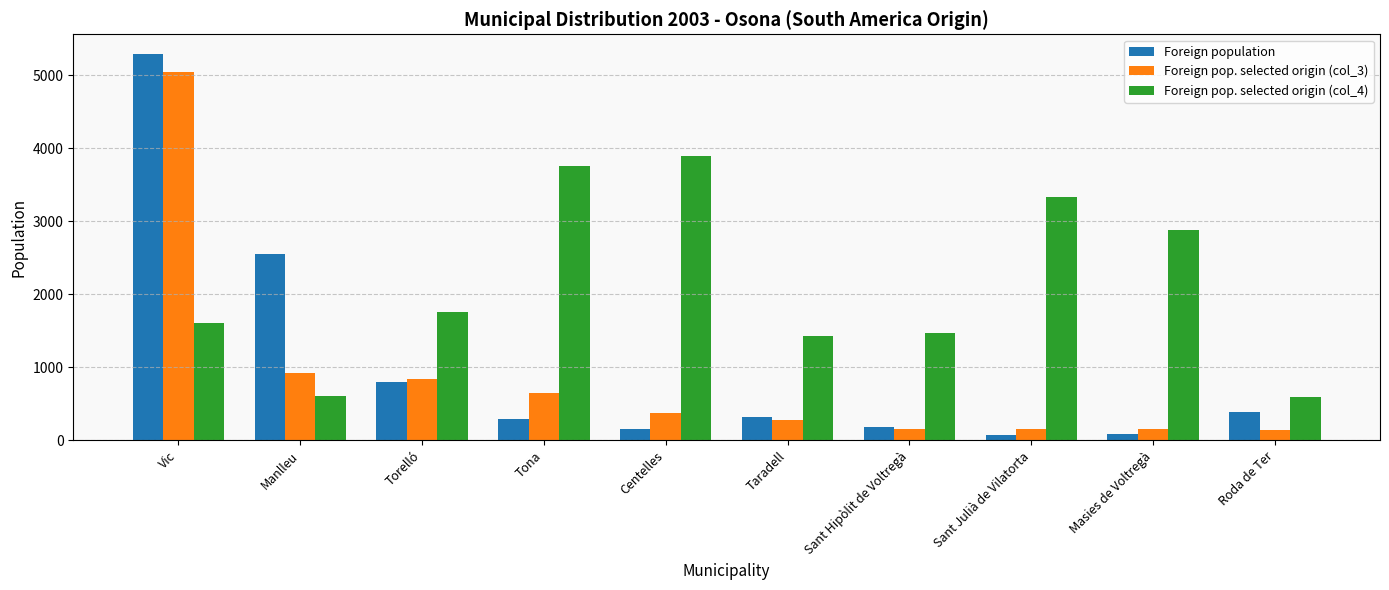

Is the value of Foreign pop. selected origin (col_4) at Centelles greater than the value of Foreign population at Masies de Voltregà?

Yes